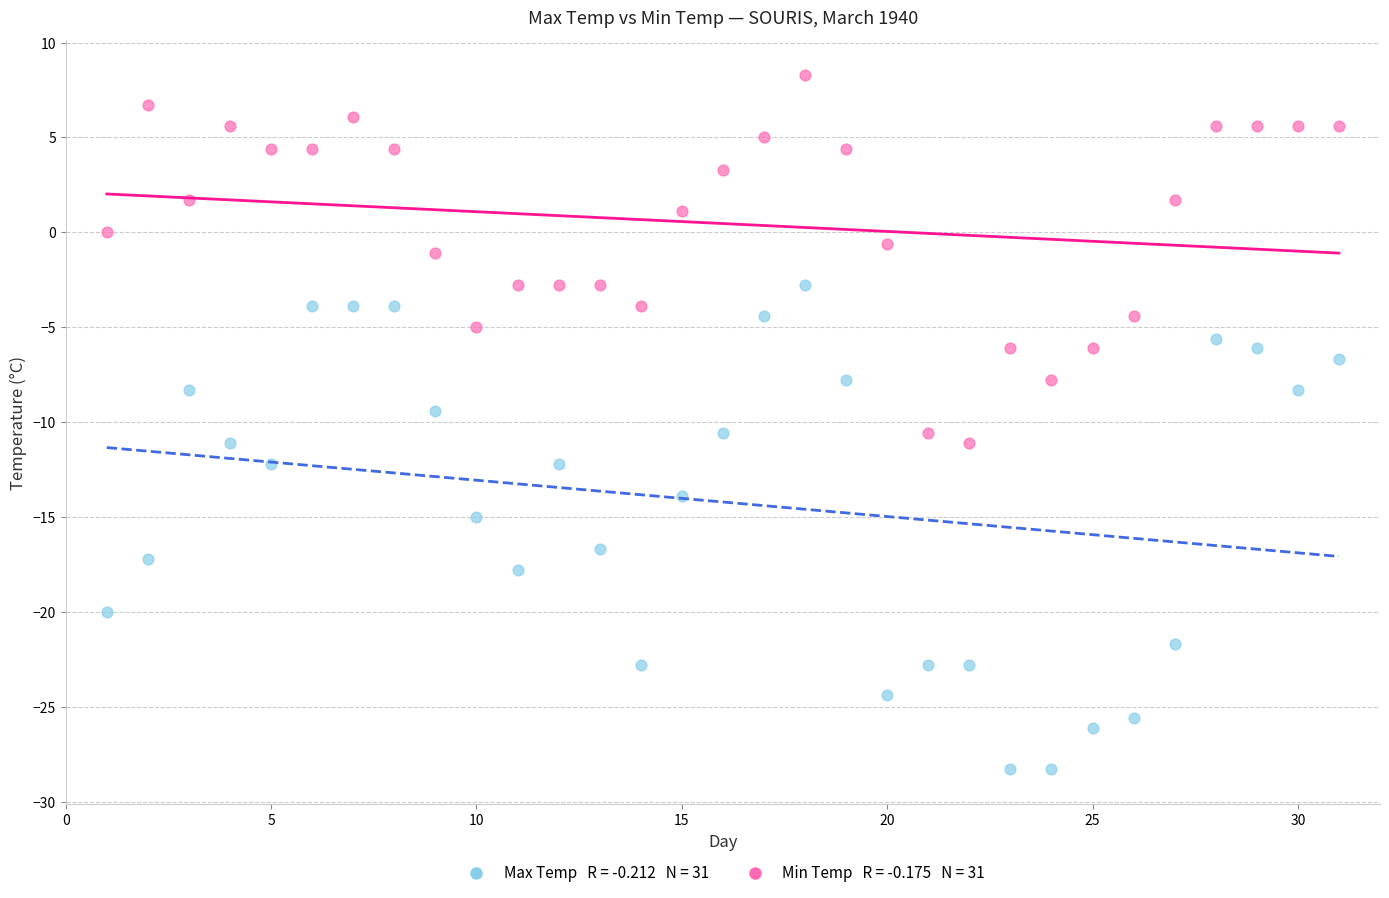

Across all data points, what is the range of Y values (max minus min)?

36.6